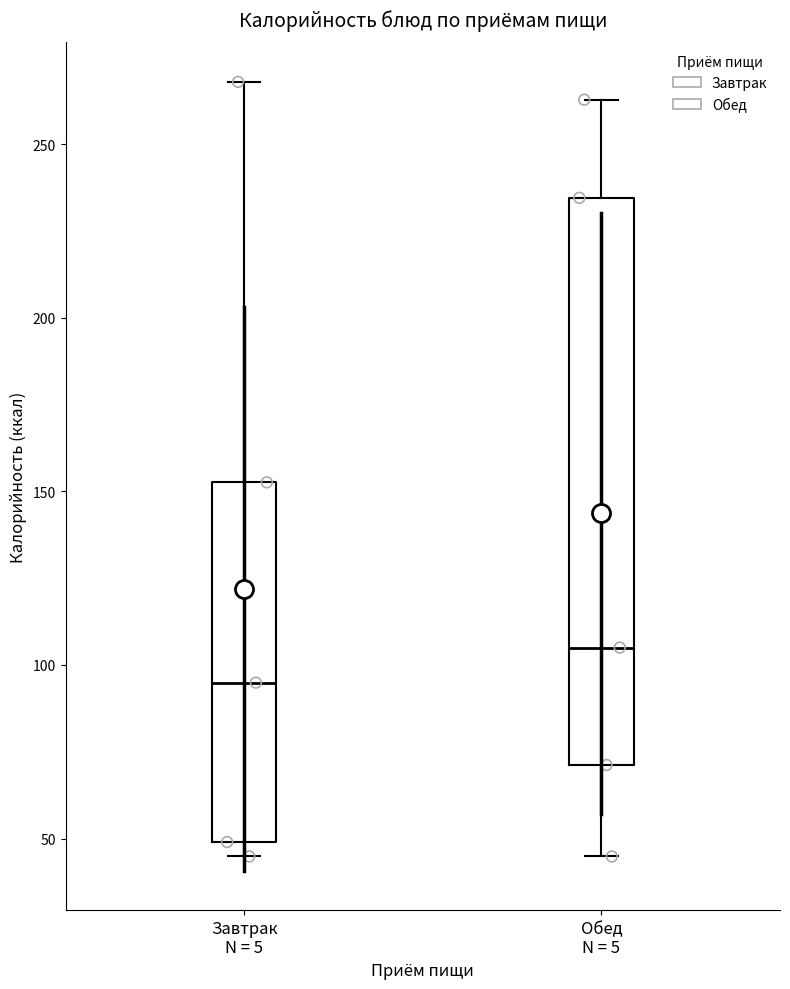

Reading left to right, transcribe this box plot: for each box, give where its median line is, the range the box spans, and where its two whiskers end, as read against the y-axis. The values are not printed on the chart, so give them approximately, as read against the axis.

Завтрак N = 5: median 95, box 50 to 155, whiskers 45 to 270
Обед N = 5: median 105, box 70 to 235, whiskers 45 to 265